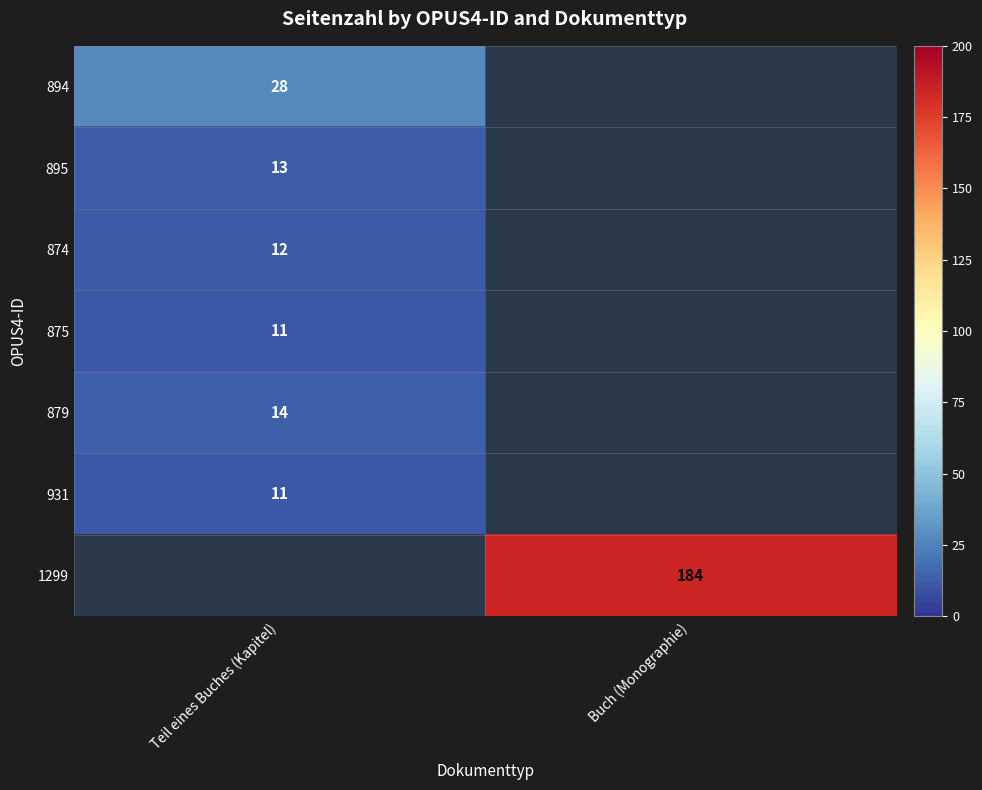

The value of 875 at Teil eines Buches (Kapitel) is 5. True or false?

False